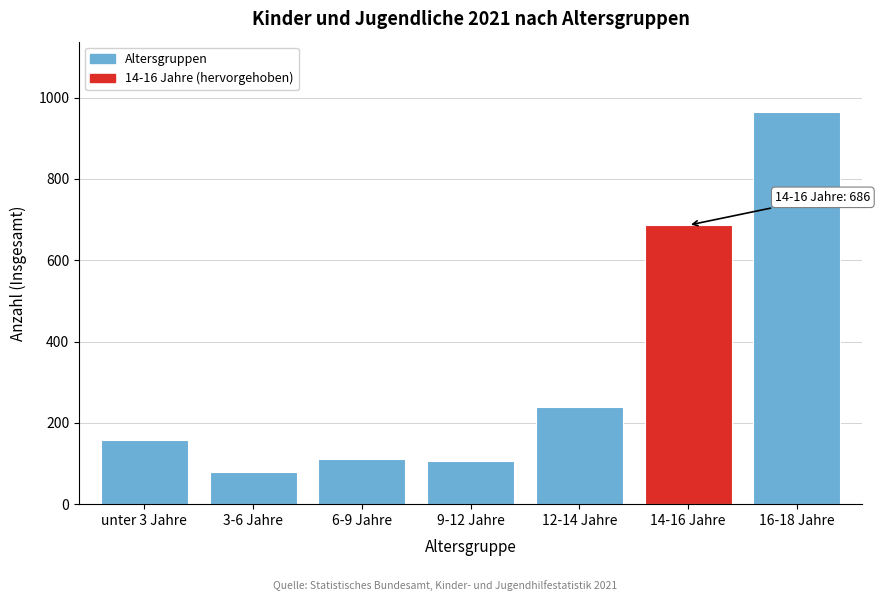

Reading right to left, transcribe all the data shown in this chart.

16-18 Jahre=964	14-16 Jahre=686	12-14 Jahre=239	9-12 Jahre=105	6-9 Jahre=111	3-6 Jahre=79	unter 3 Jahre=157